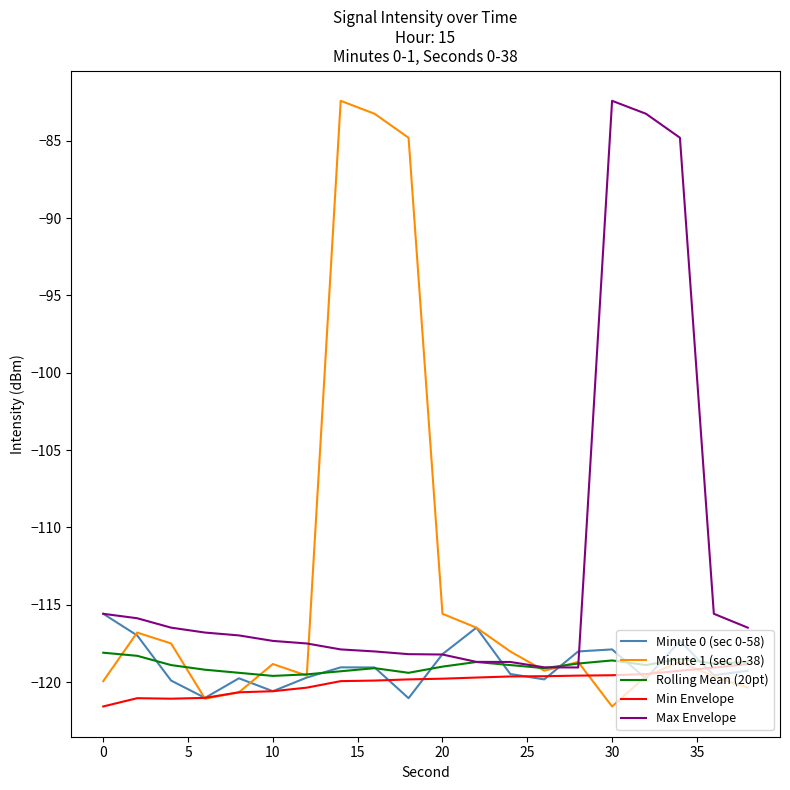

Which series has the largest range (max minus min)?

Minute 1 (sec 0-38)